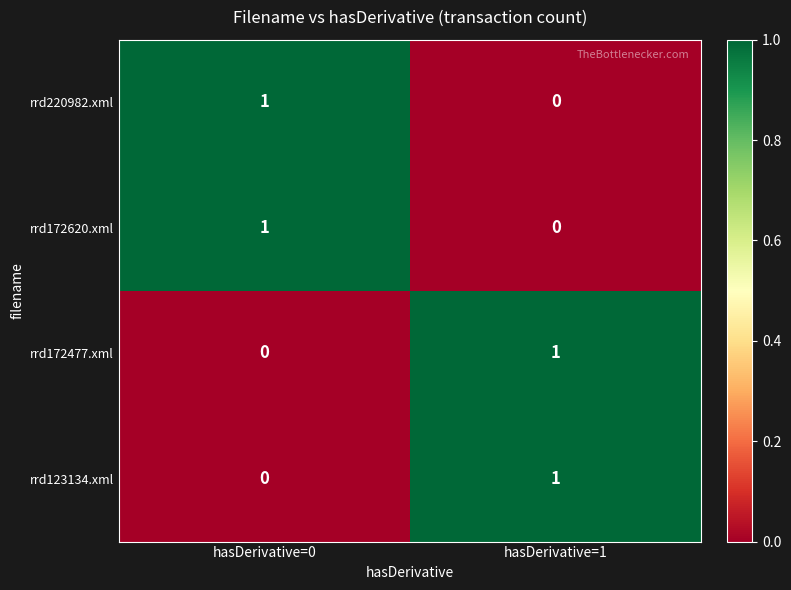

Is the value of rrd172620.xml at hasDerivative=0 greater than the value of rrd220982.xml at hasDerivative=1?

Yes